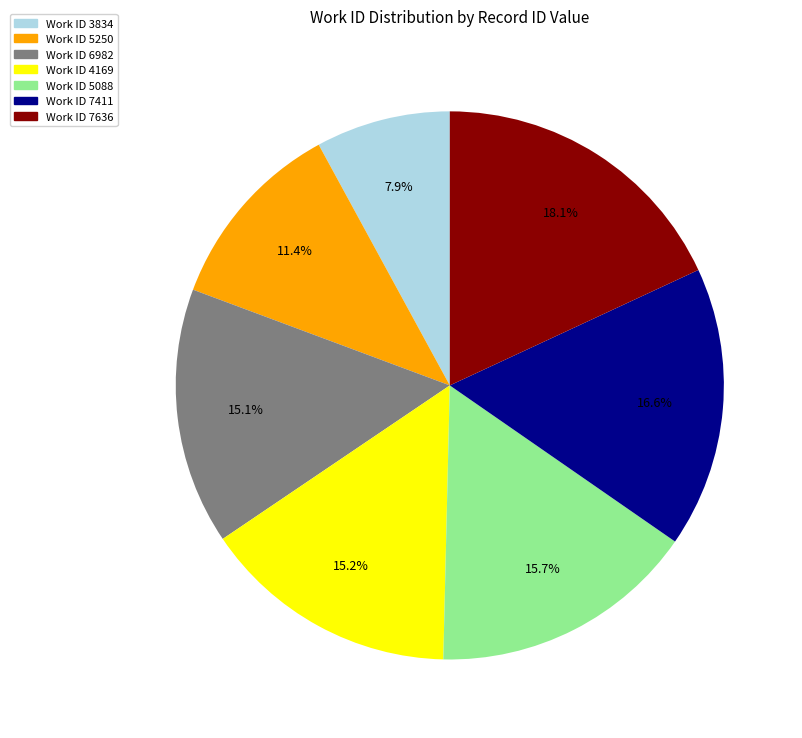

Combined, what portion of the pie is Work ID 7636 and Work ID 3834?

26.0%